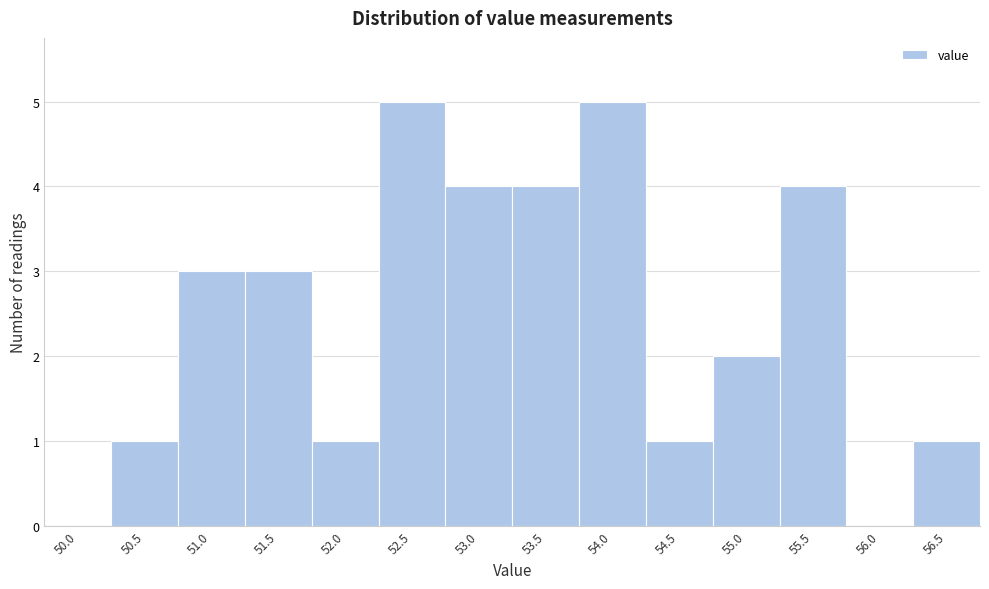

Reading right to left, what are all the values shown in this chart?

56.5=1	56.0=0	55.5=4	55.0=2	54.5=1	54.0=5	53.5=4	53.0=4	52.5=5	52.0=1	51.5=3	51.0=3	50.5=1	50.0=0